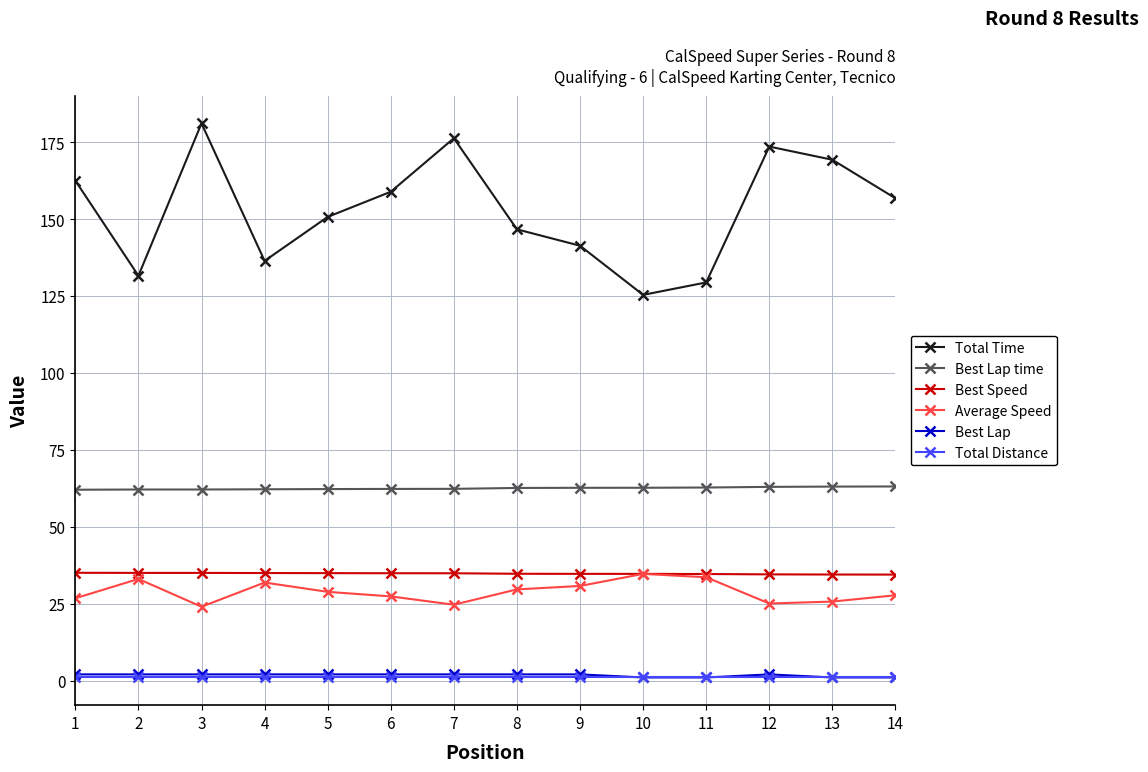

At which category does the chart reach its peak across all series?

3